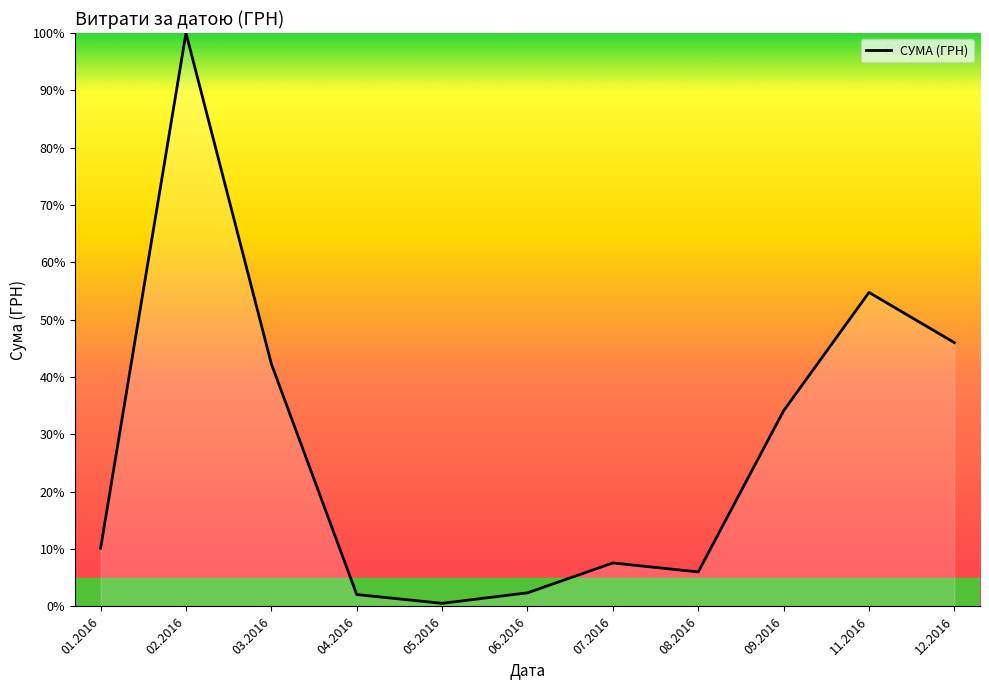

What is the change in value from 03.2016 to 08.2016?

-36.3